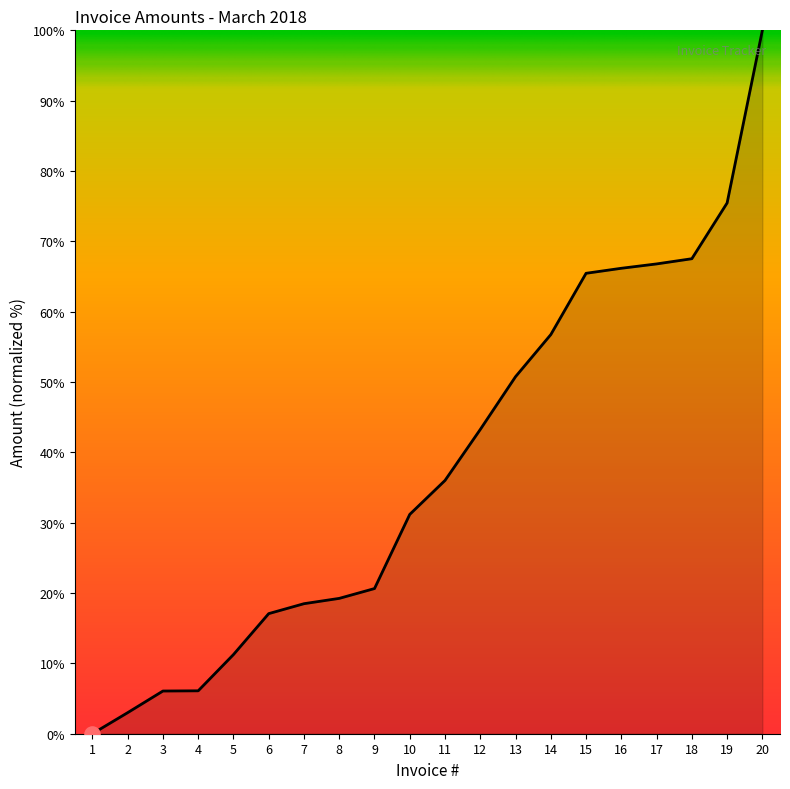

What is the change in value from 11 to 15?

+29.4